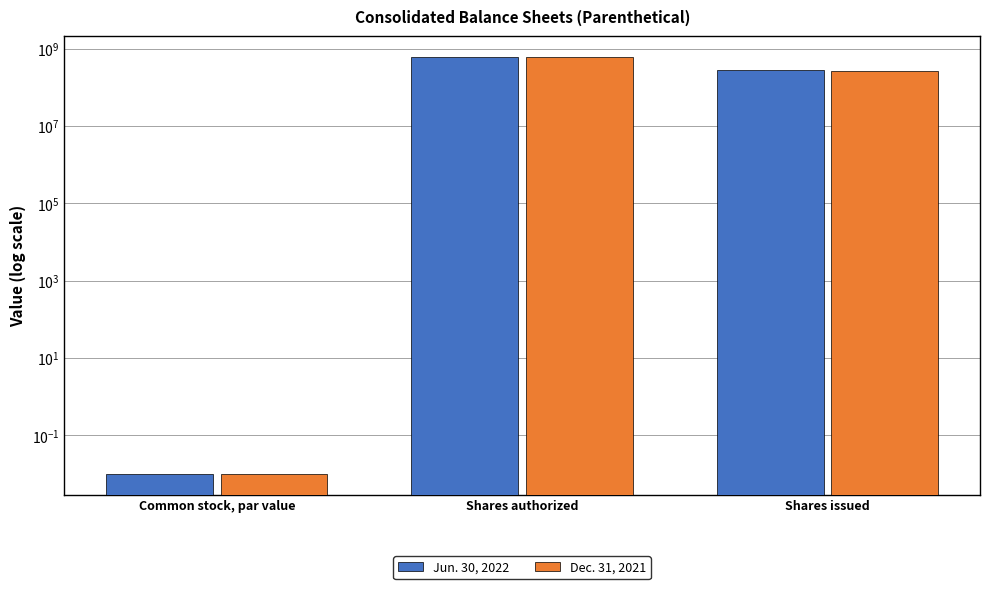

Which series has the largest total across all categories?

Jun. 30, 2022